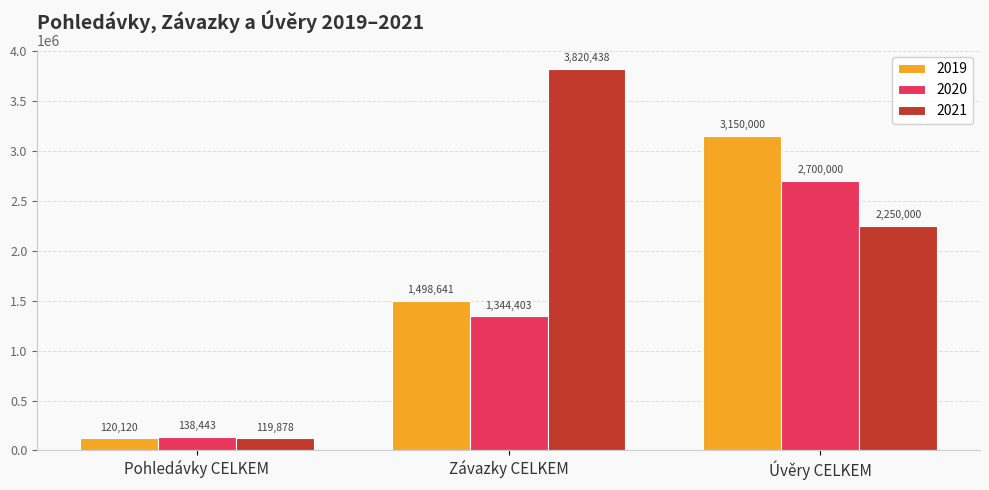

Where is 2021 nearest to the value 1970157?

Úvěry CELKEM